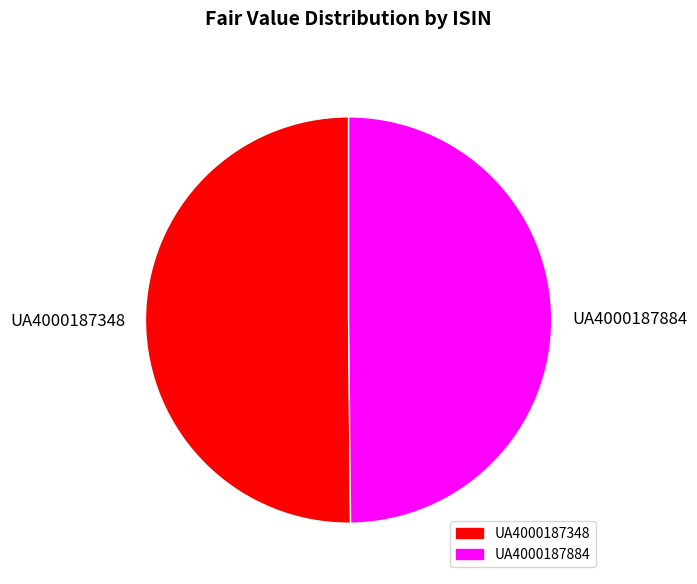

Approximately how many times larger is the value at UA4000187884 compared to UA4000187348?

1.0